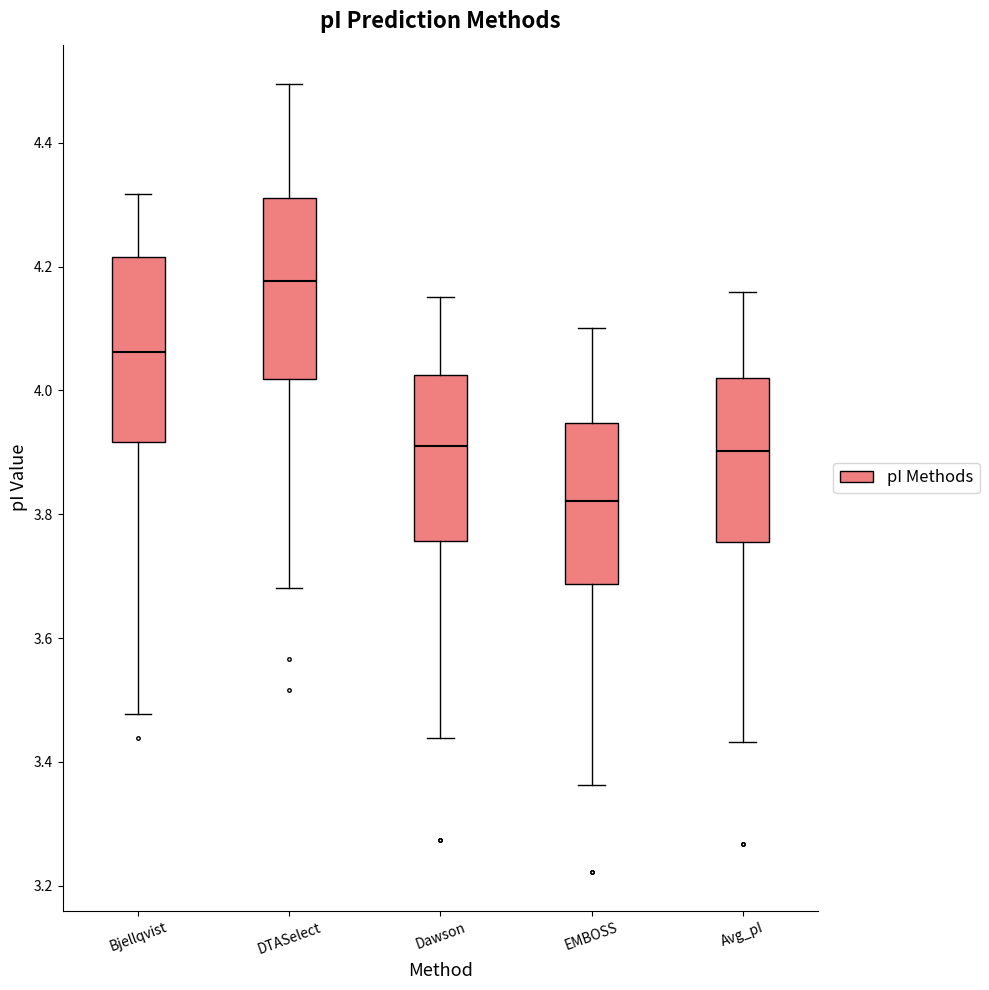

Which box's median line is the highest?

DTASelect